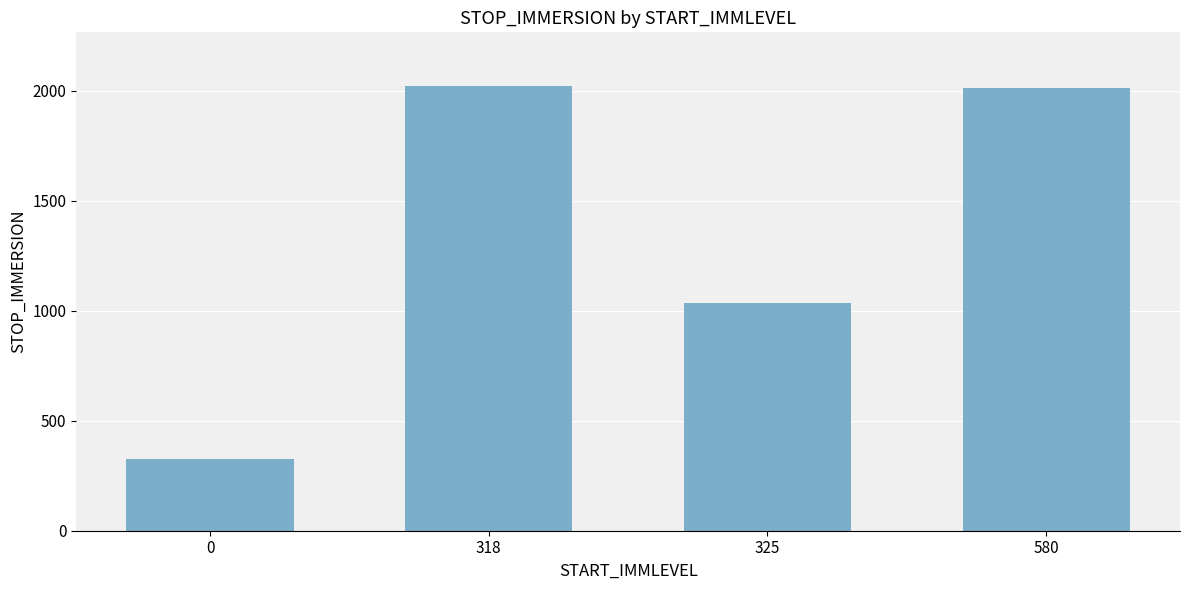

What position from the left is 325?

3